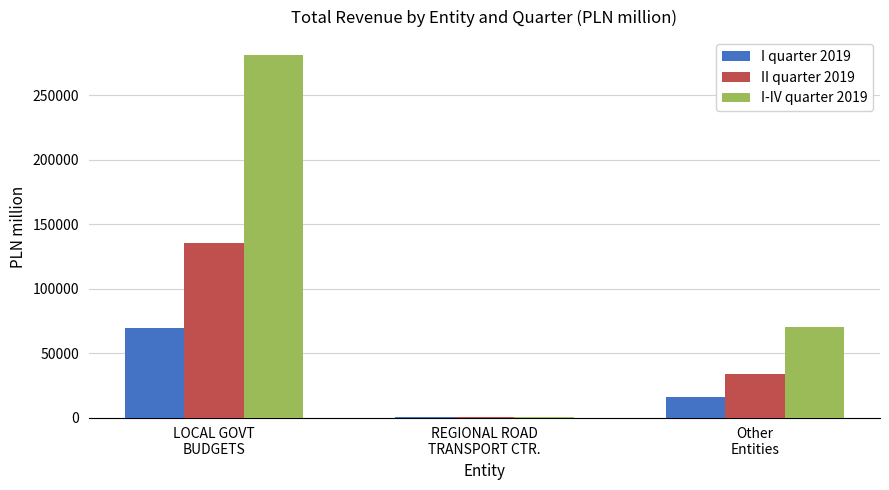

What is the greatest value displayed?

281132